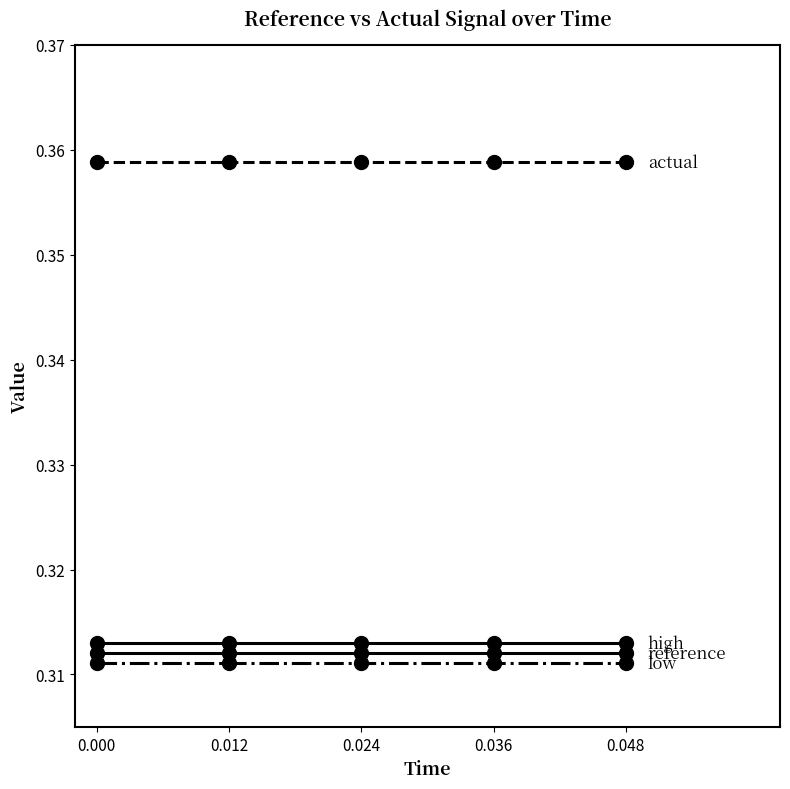

Which has a higher value, 0.024 or 0.048?

0.024